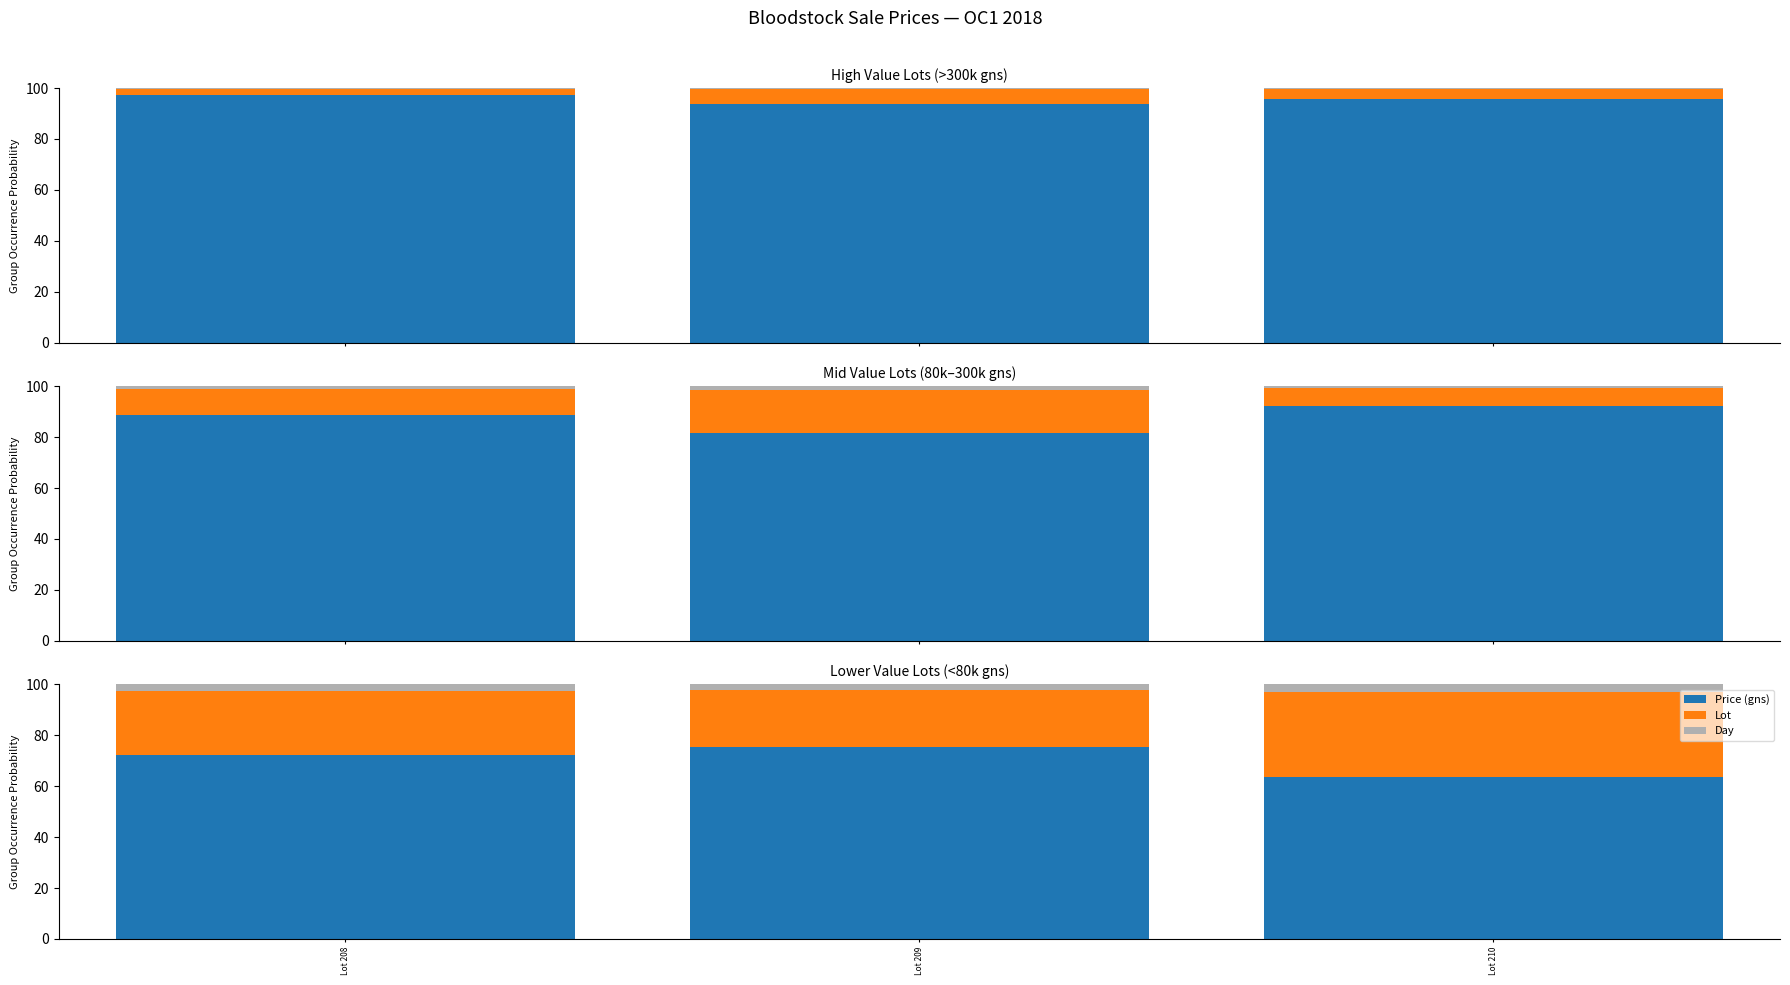

How many bars are there in each group?

3